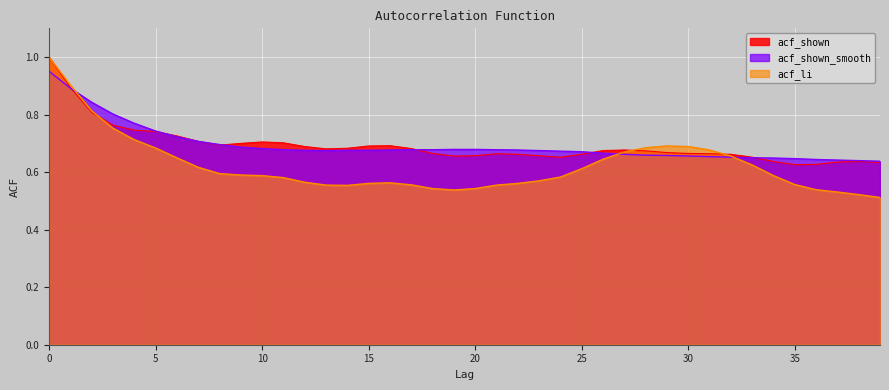

What is the difference between the maximum and minimum values in the acf_li series?

0.5